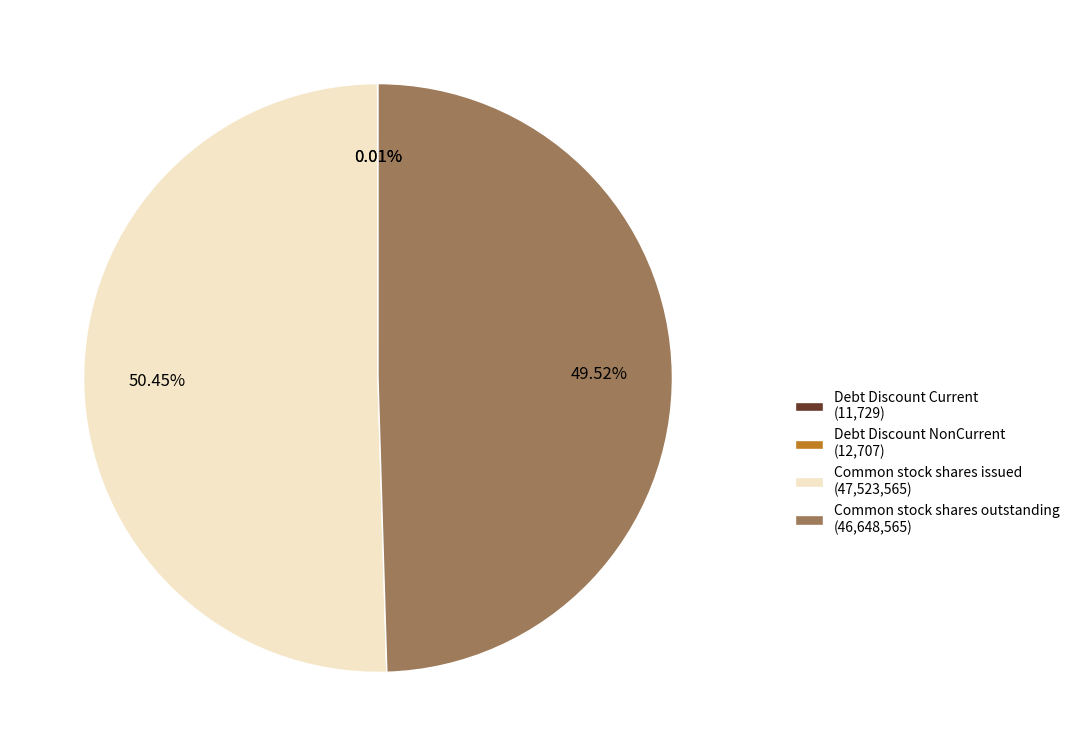

Is Common stock shares issued (47,523,565) the majority of the pie?

Yes